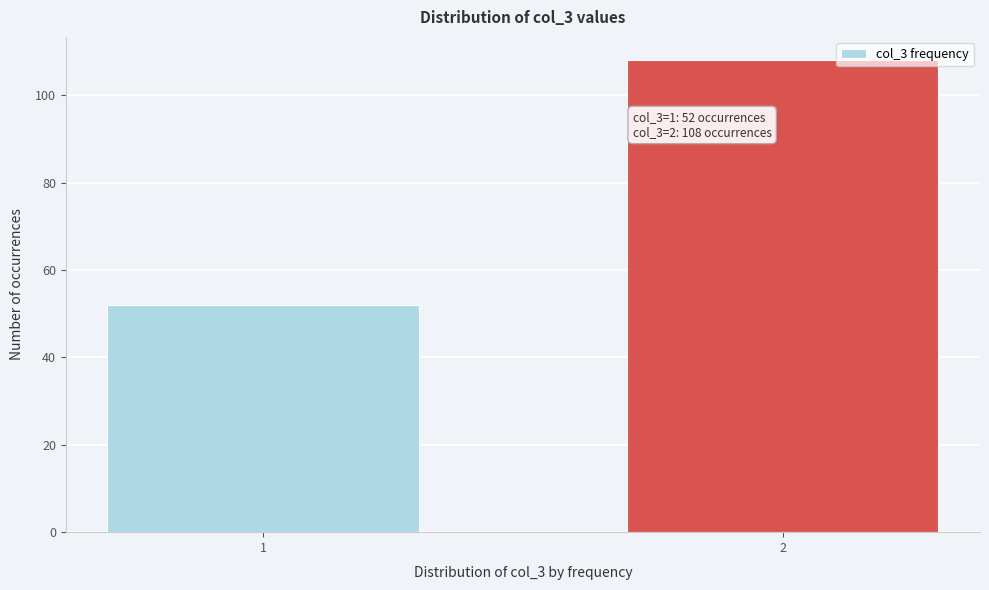

Reading right to left, extract all data points from this chart.

108	52